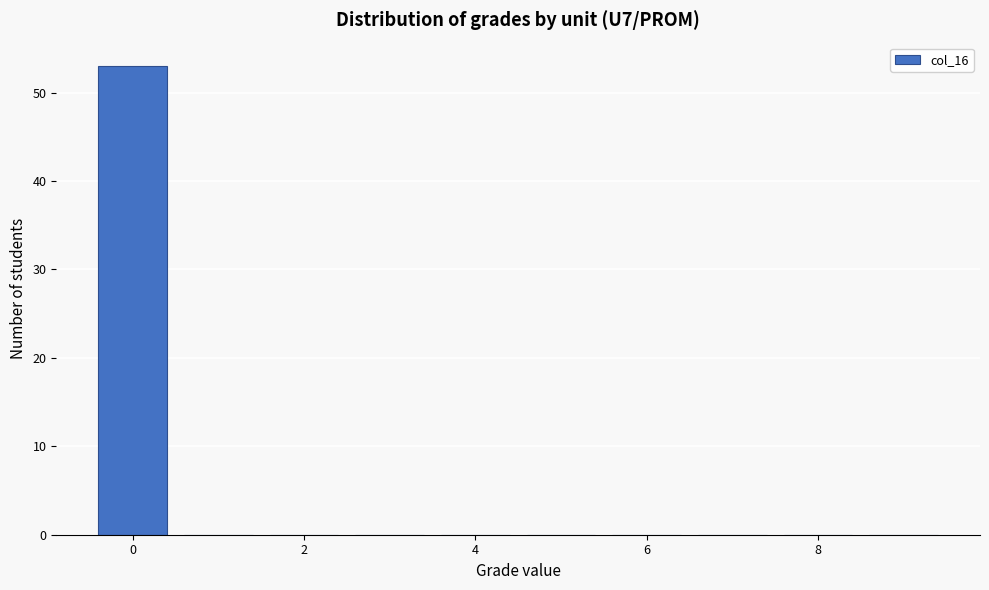

Which range on the x-axis has the tallest bar?

-0.5 to 0.5